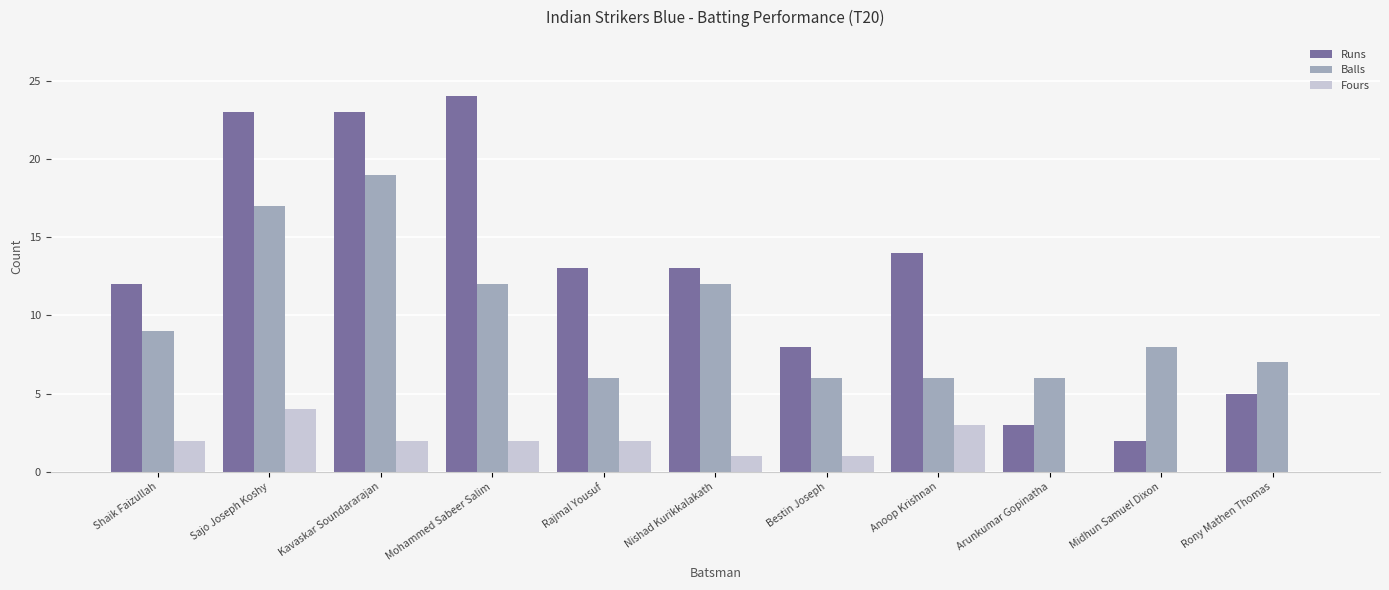

What is the maximum value shown in the chart?

24